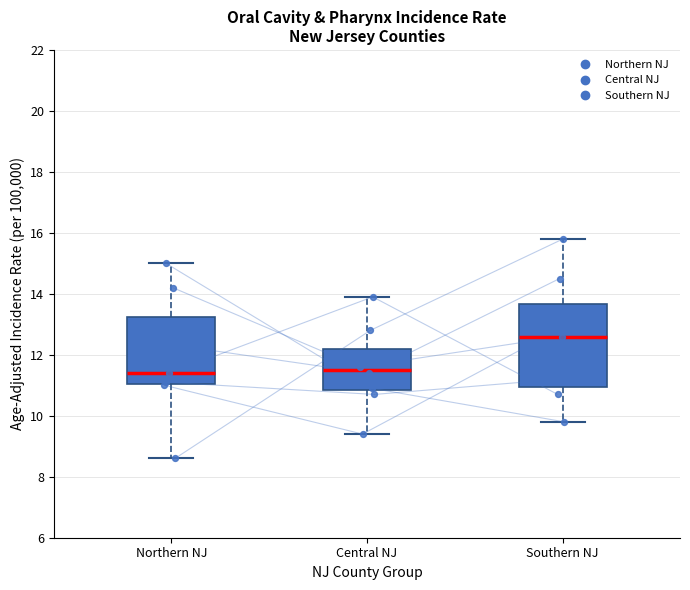

Comparing the boxes themselves (not the whiskers), which one is the tallest?

Southern NJ